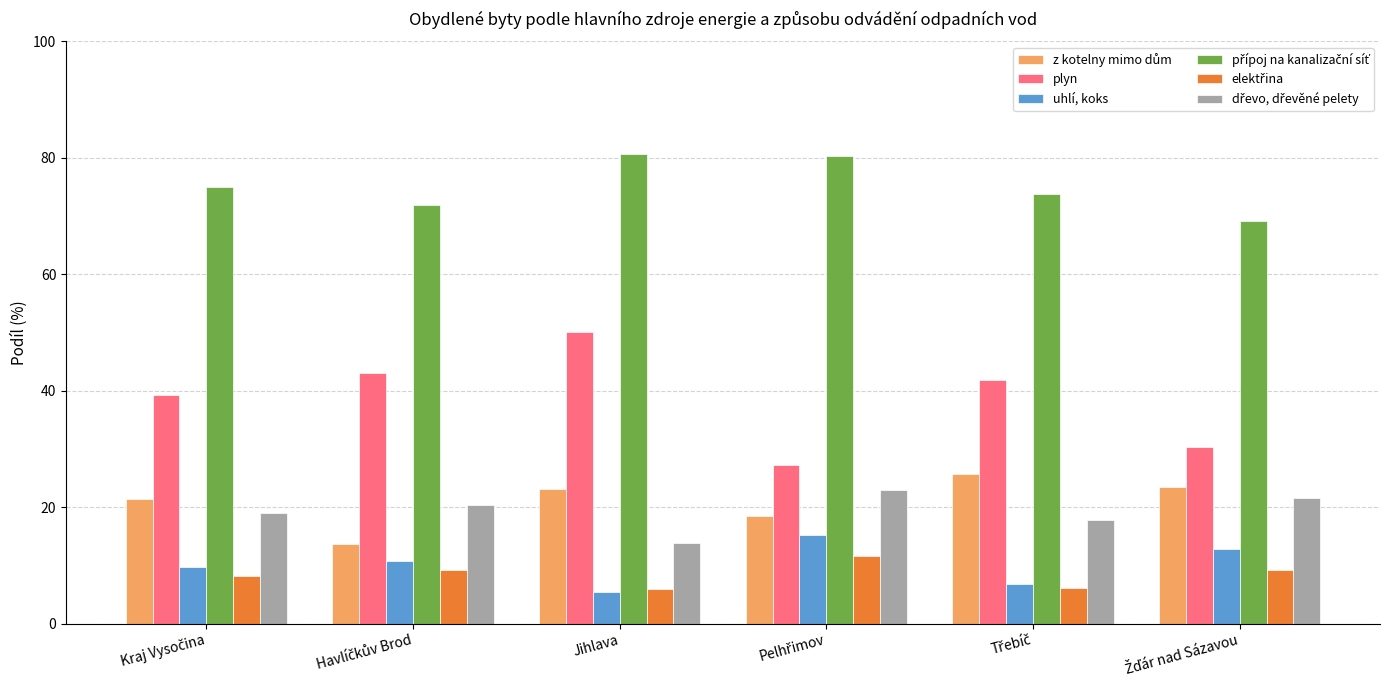

What is the maximum value for uhlí, koks?

15.2